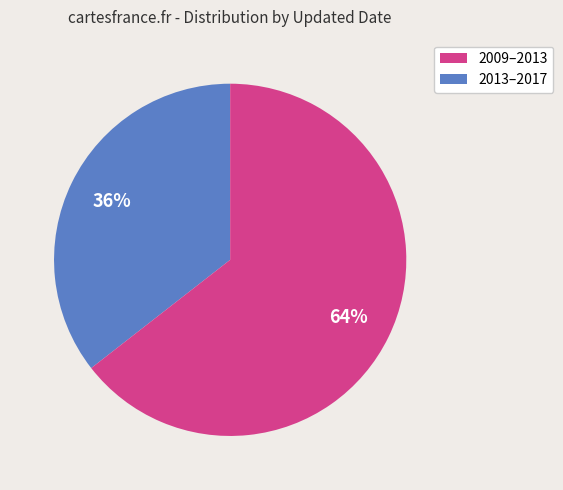

Is there a majority slice in this chart?

Yes